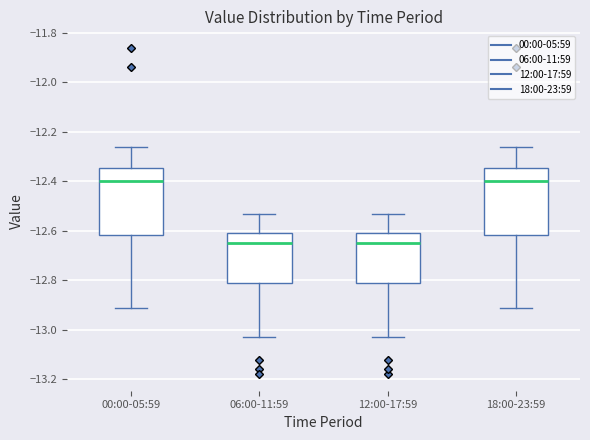

Reading left to right, transcribe this box plot: for each box, give where its median line is, the range the box spans, and where its two whiskers end, as read against the y-axis. The values are not printed on the chart, so give them approximately, as read against the axis.

00:00-05:59: median -12.40, box -12.62 to -12.34, whiskers -12.90 to -12.26
06:00-11:59: median -12.64, box -12.80 to -12.60, whiskers -13.02 to -12.52
12:00-17:59: median -12.64, box -12.80 to -12.60, whiskers -13.02 to -12.52
18:00-23:59: median -12.40, box -12.62 to -12.34, whiskers -12.90 to -12.26